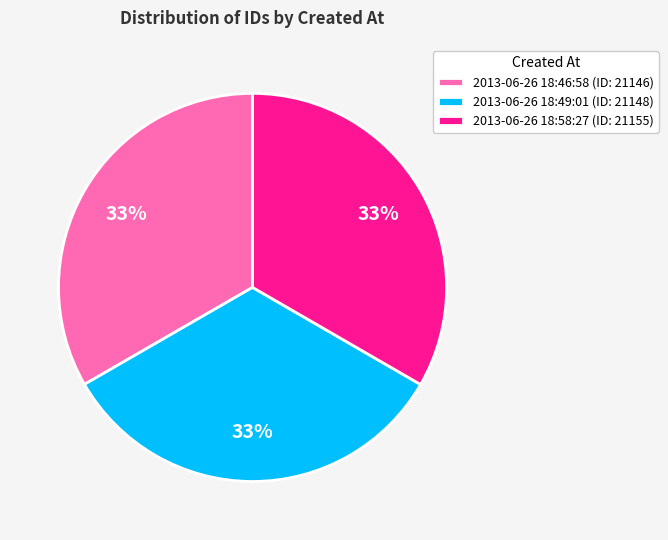

To the nearest percent, what percentage of the pie is 2013-06-26 18:49:01 (ID: 21148)?

33%